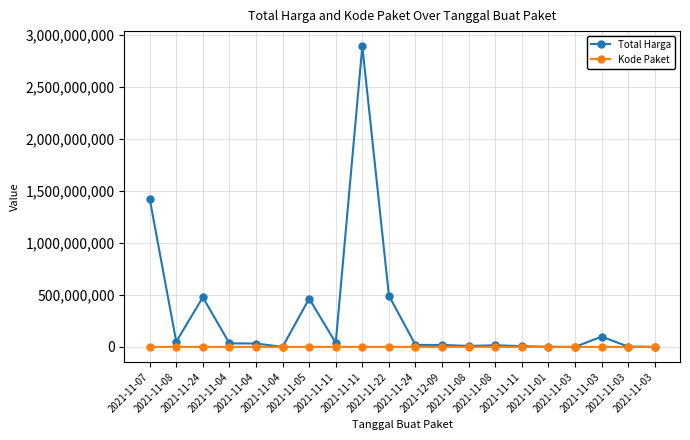

Reading left to right, what are all the values shown in this chart?

Total Harga: 2021-11-07=1425867900	2021-11-08=49730040	2021-11-24=477600000	2021-11-04=34000000	2021-11-04=32441200	2021-11-04=577875	2021-11-05=464002100	2021-11-11=39440000	2021-11-11=2892122000	2021-11-22=493000000	2021-11-24=19175000	2021-12-09=18900000	2021-11-08=9180000	2021-11-08=15513960	2021-11-11=7401240	2021-11-01=333600	2021-11-03=78000	2021-11-03=98772570	2021-11-03=2772000	2021-11-03=265000
Kode Paket: 2021-11-07=16823	2021-11-08=17509	2021-11-24=70453	2021-11-04=8530	2021-11-04=8646	2021-11-04=8668	2021-11-05=13652	2021-11-11=28271	2021-11-11=28425	2021-11-22=55826	2021-11-24=67279	2021-12-09=137876	2021-11-08=17272	2021-11-08=17283	2021-11-11=27891	2021-11-01=464	2021-11-03=5449	2021-11-03=5997	2021-11-03=6214	2021-11-03=6246